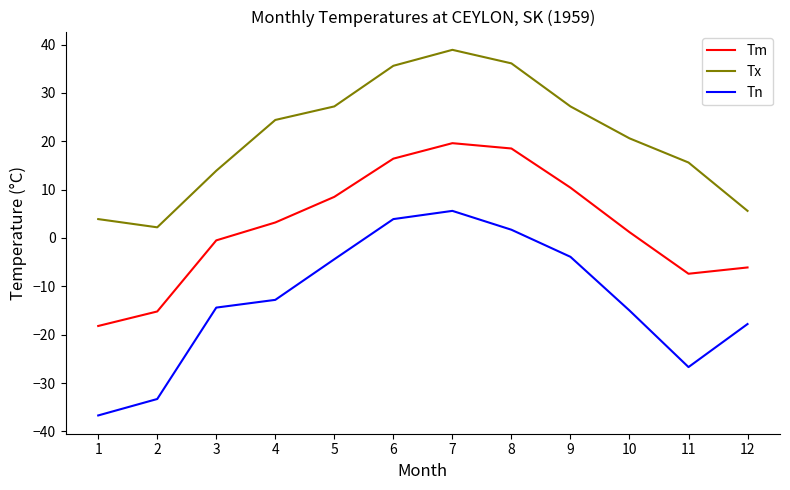

Reading left to right, what are all the values shown in this chart?

Tm: 1=-18.2	2=-15.2	3=-0.5	4=3.2	5=8.5	6=16.4	7=19.6	8=18.5	9=10.4	10=1.2	11=-7.4	12=-6.1
Tx: 1=3.9	2=2.2	3=13.9	4=24.4	5=27.2	6=35.6	7=38.9	8=36.1	9=27.2	10=20.6	11=15.6	12=5.6
Tn: 1=-36.7	2=-33.3	3=-14.4	4=-12.8	5=-4.4	6=3.9	7=5.6	8=1.7	9=-3.9	10=-15.0	11=-26.7	12=-17.8